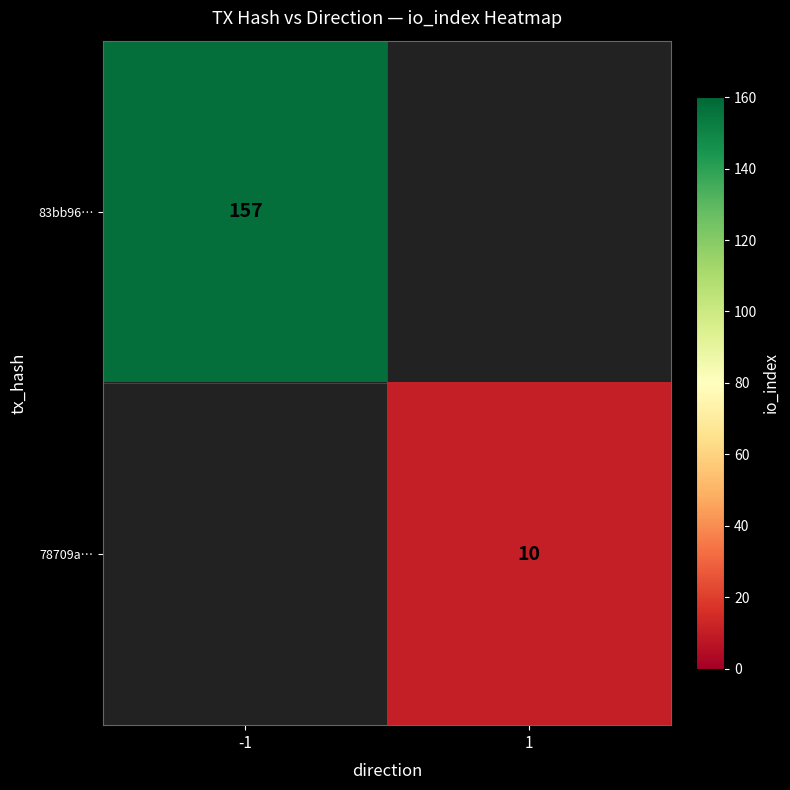

What is the minimum value shown in the chart?

10.0